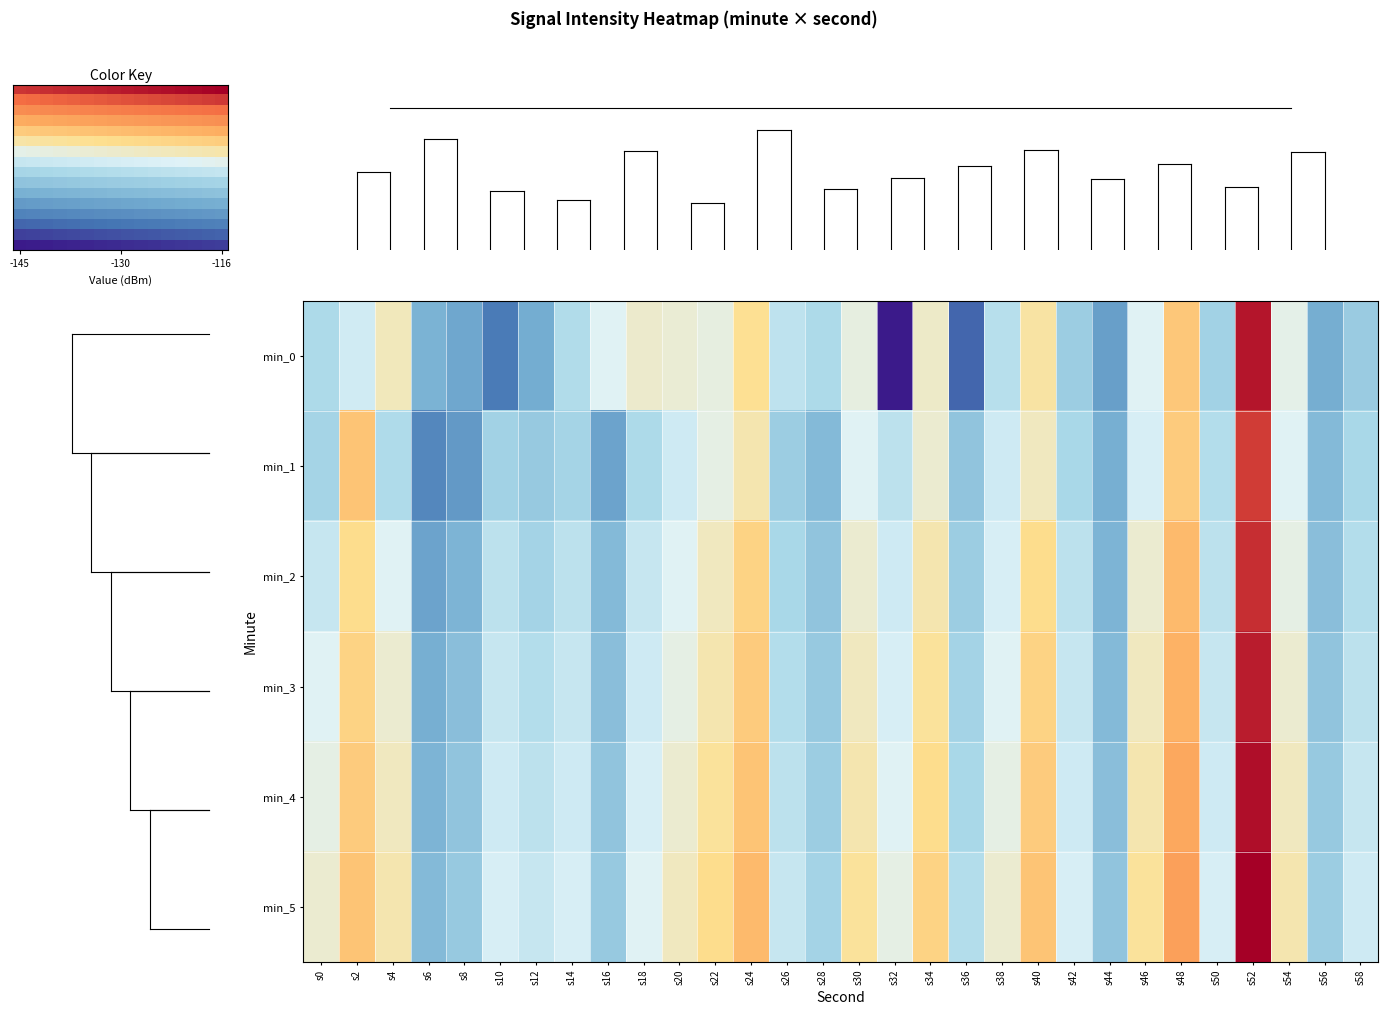

What is the sum of the 4 values at s18 and s28?

-262.5